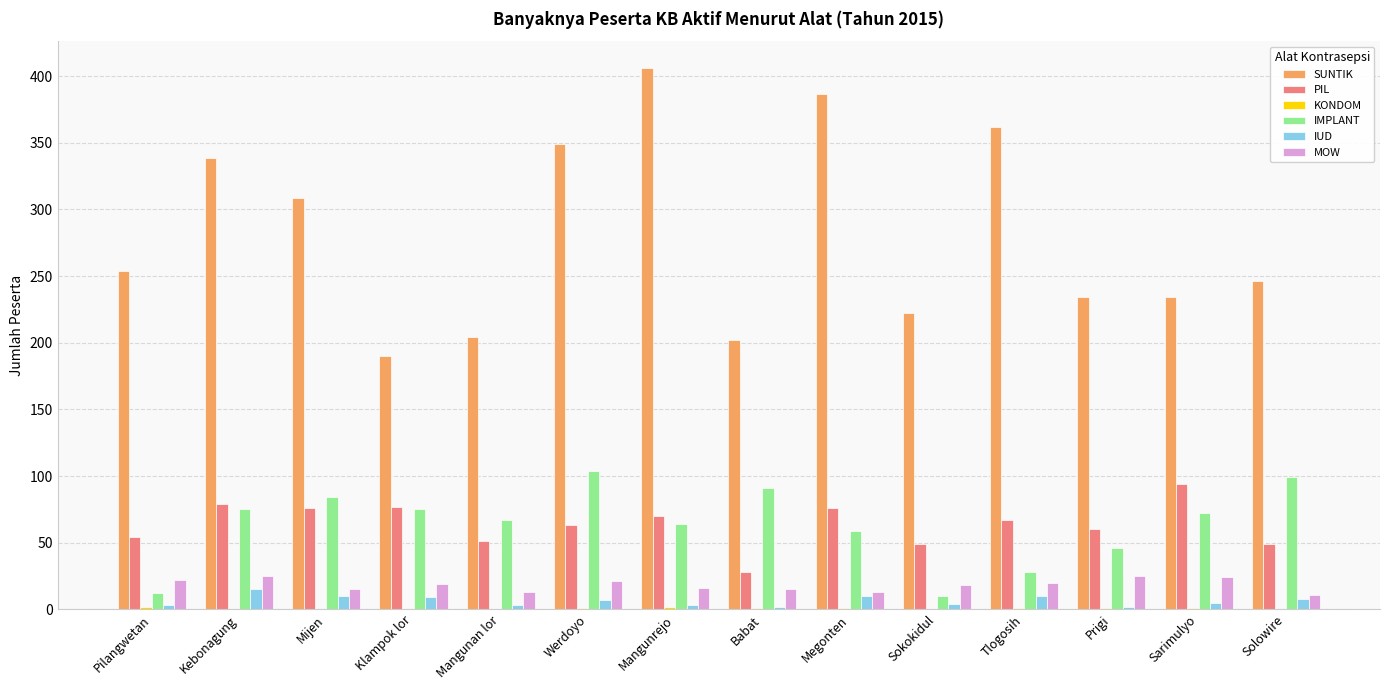

What is the sum of all PIL values?

893